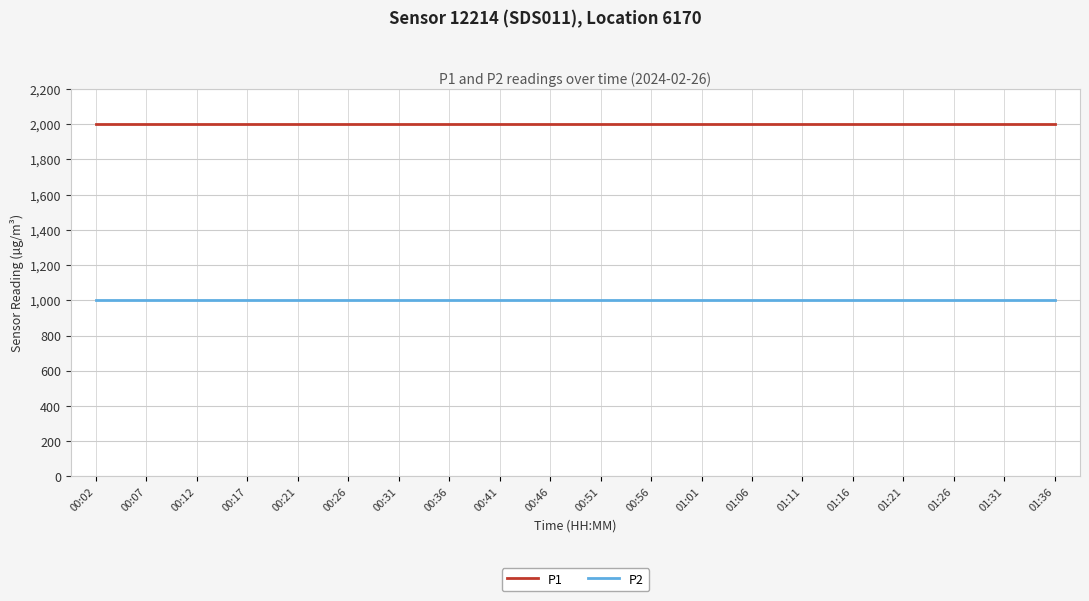

What is the difference between the highest and lowest values at 00:46?

1000.0